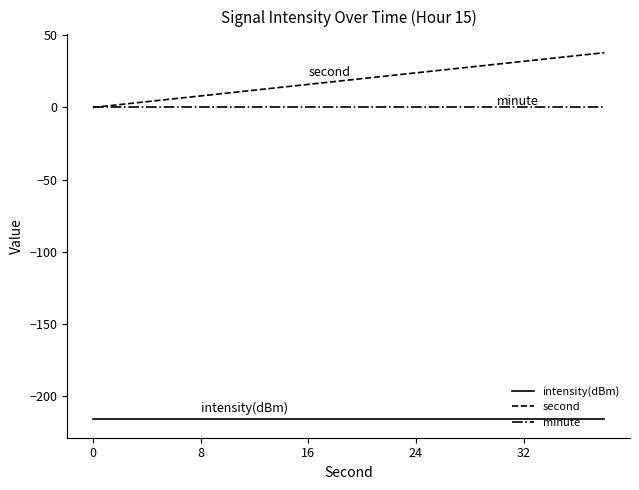

Which series has the largest range (max minus min)?

second